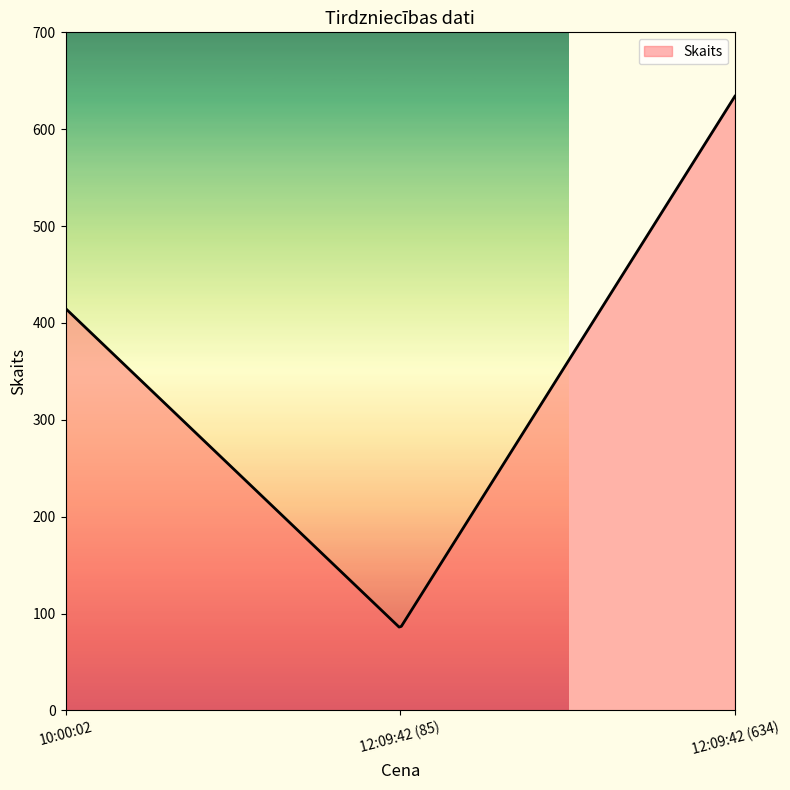

What is the greatest value displayed?

634.0